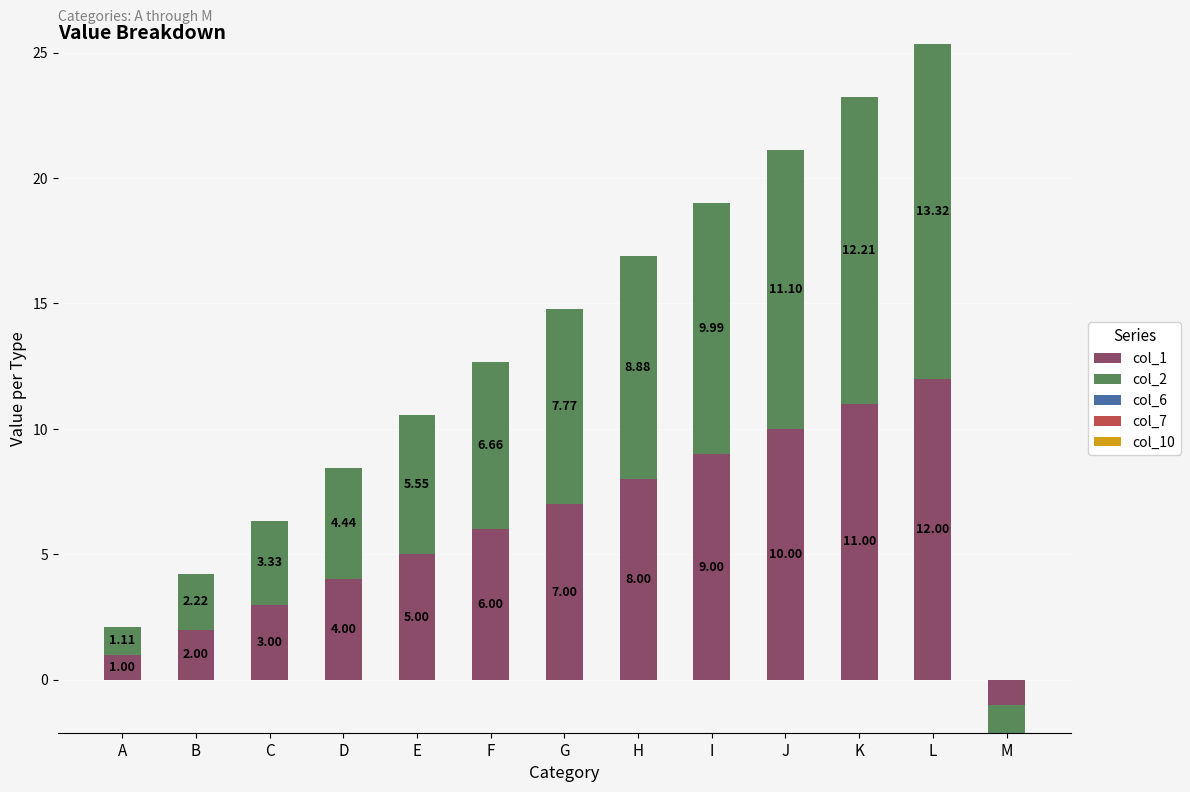

List the series in order of their peak value, lowest first.

col_6, col_7, col_10, col_1, col_2